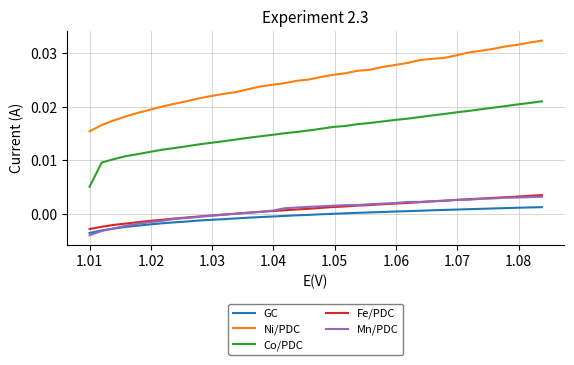

Which series has the widest spread of values?

Ni/PDC